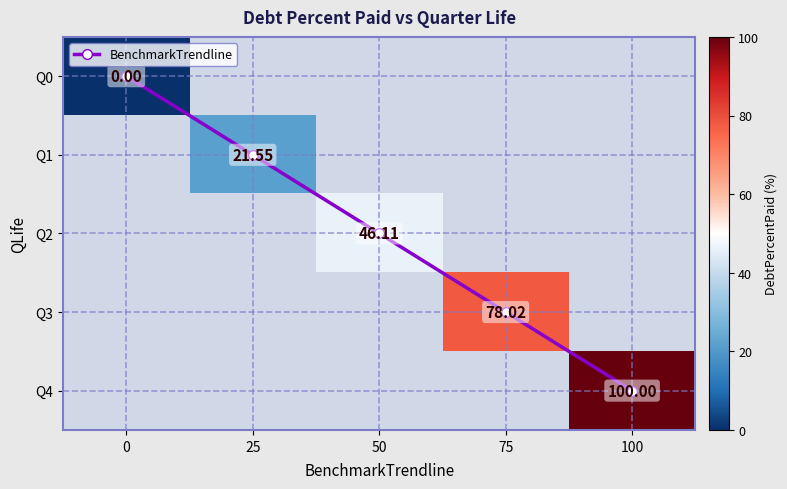

List the labels in order of BenchmarkTrendline value, smallest first.

0, 25, 50, 75, 100